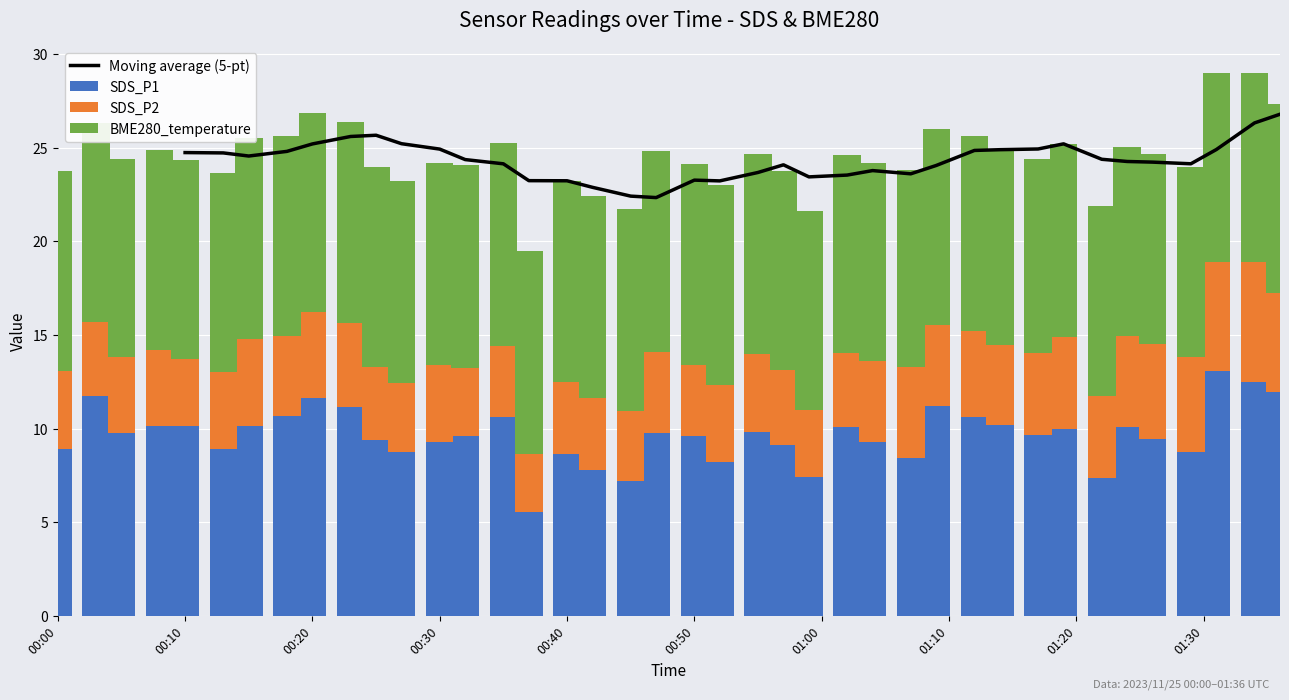

What is the value of the Moving average (5-pt) bar at the 11th from the left?

25.7